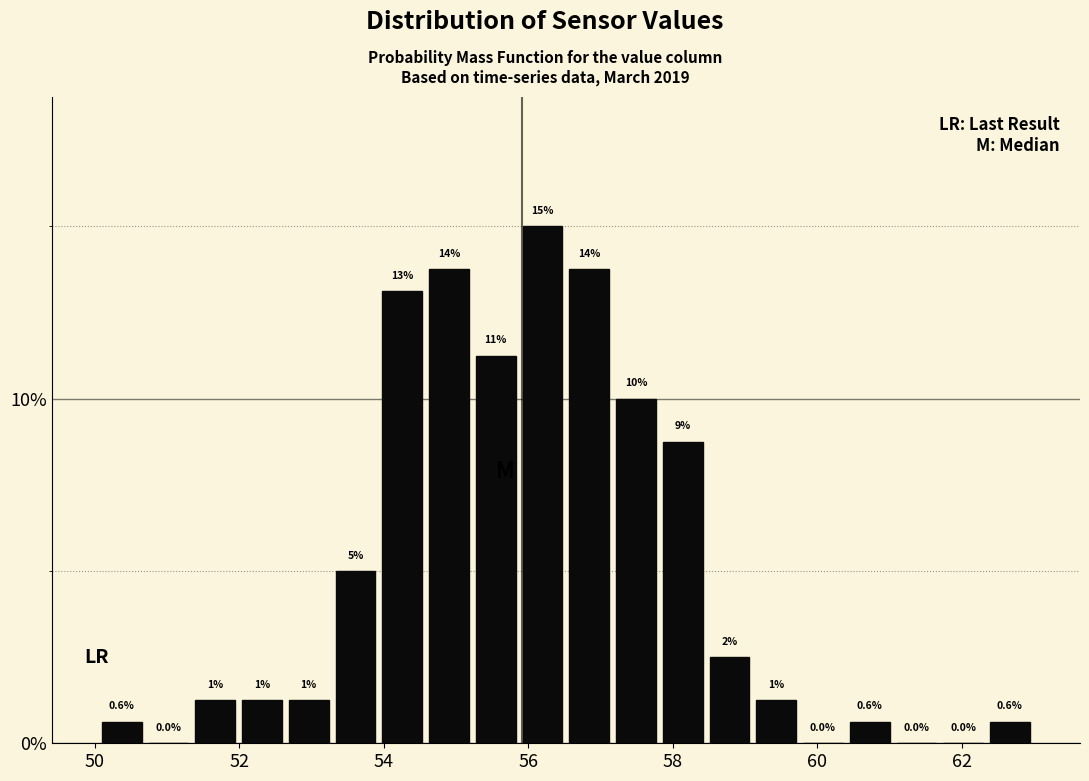

Around what value on the x-axis is the tallest bar? Give the approximate position of its centre, as read against the axis.

56.2